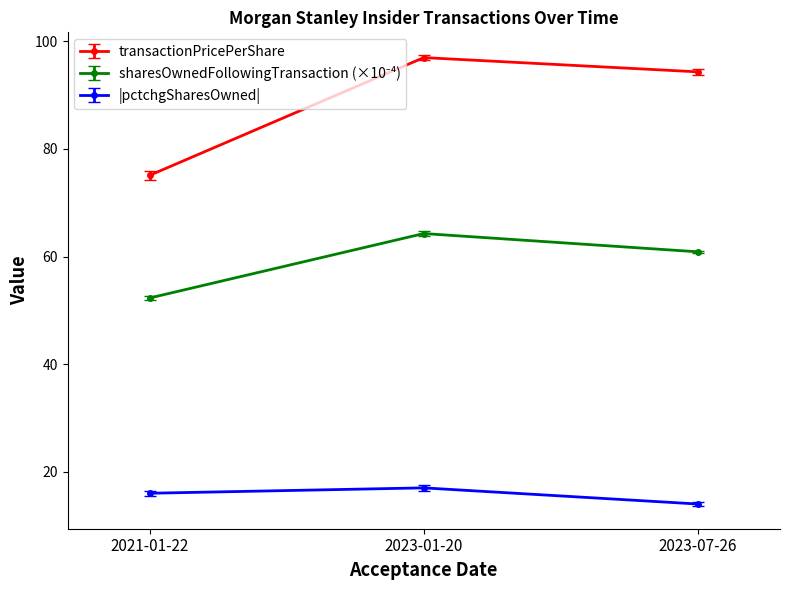

What is the difference between the transactionPricePerShare values at 2023-07-26 and 2021-01-22?

19.2